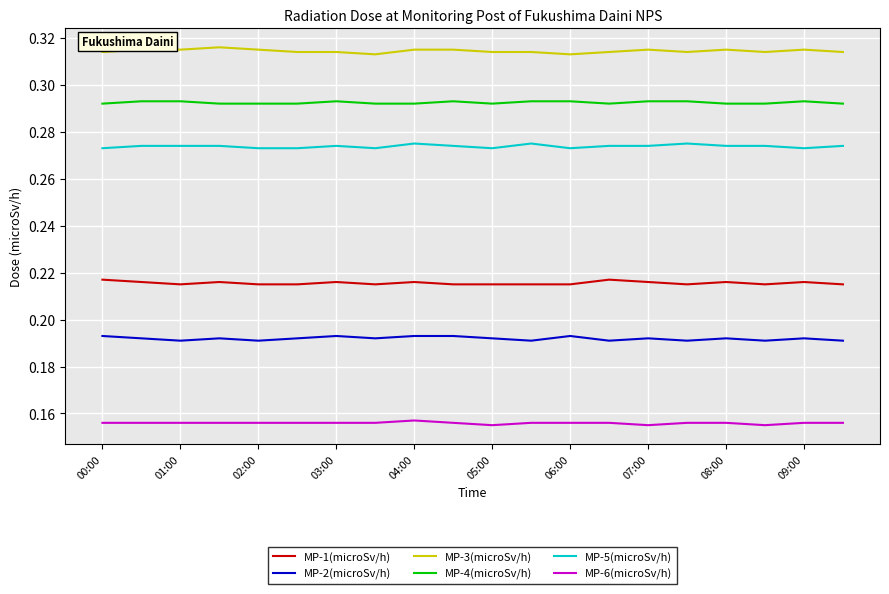

At how many categories does at least one series exceed 0?

20